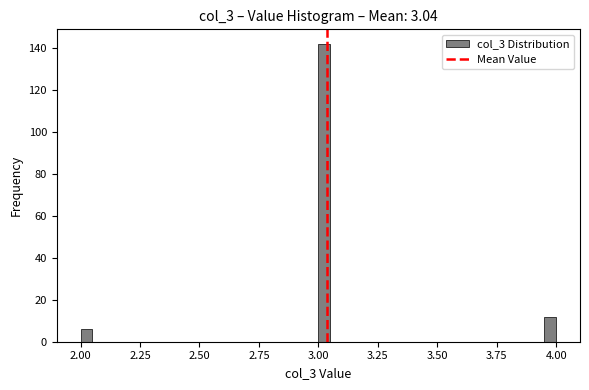

Read against the x-axis, roughly where is the centre of the tallest bar?

3.05